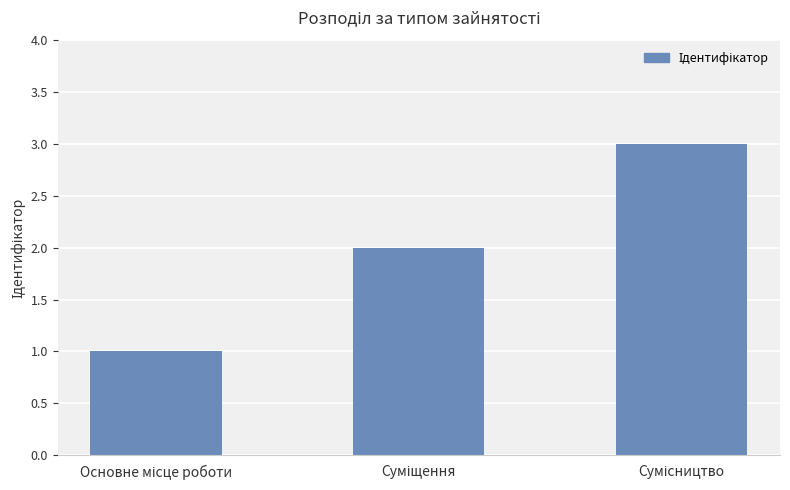

What is the maximum value shown in the chart?

3